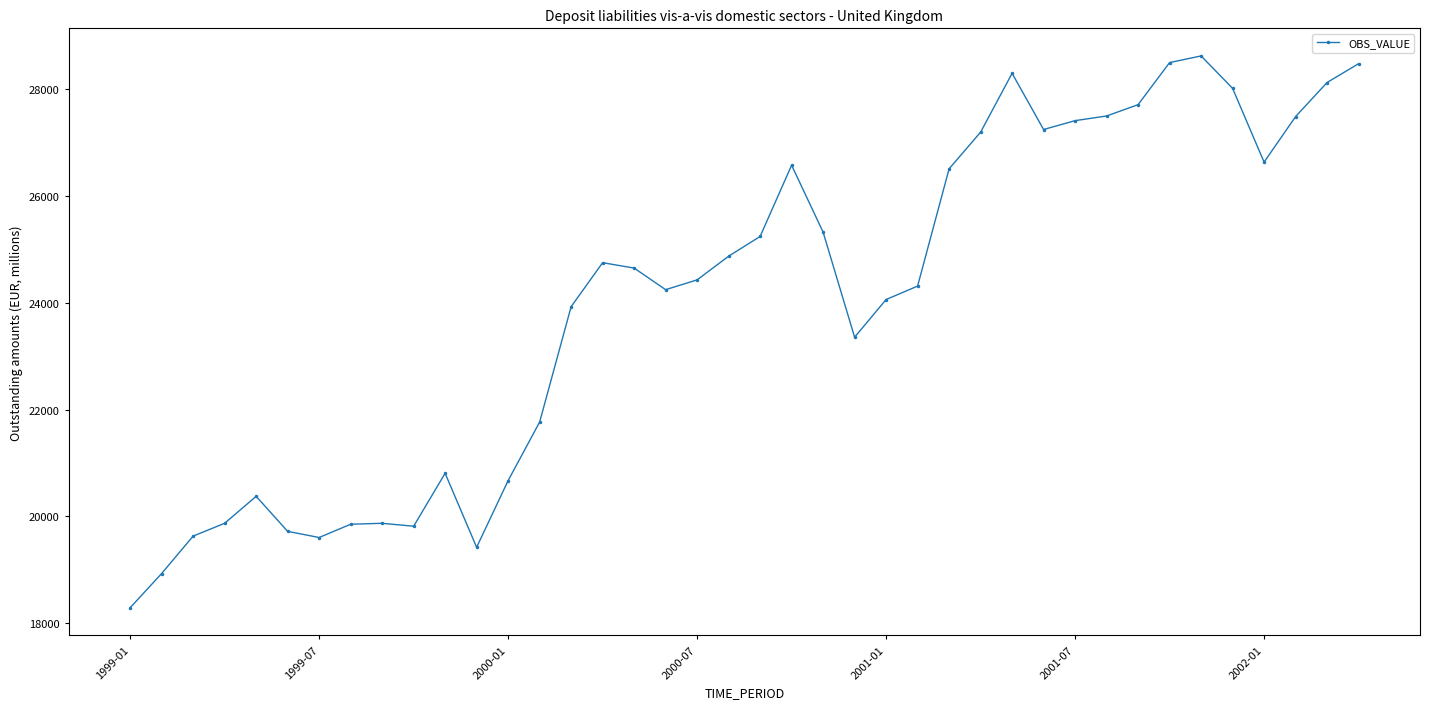

What is the minimum value shown in the chart?

18289.4